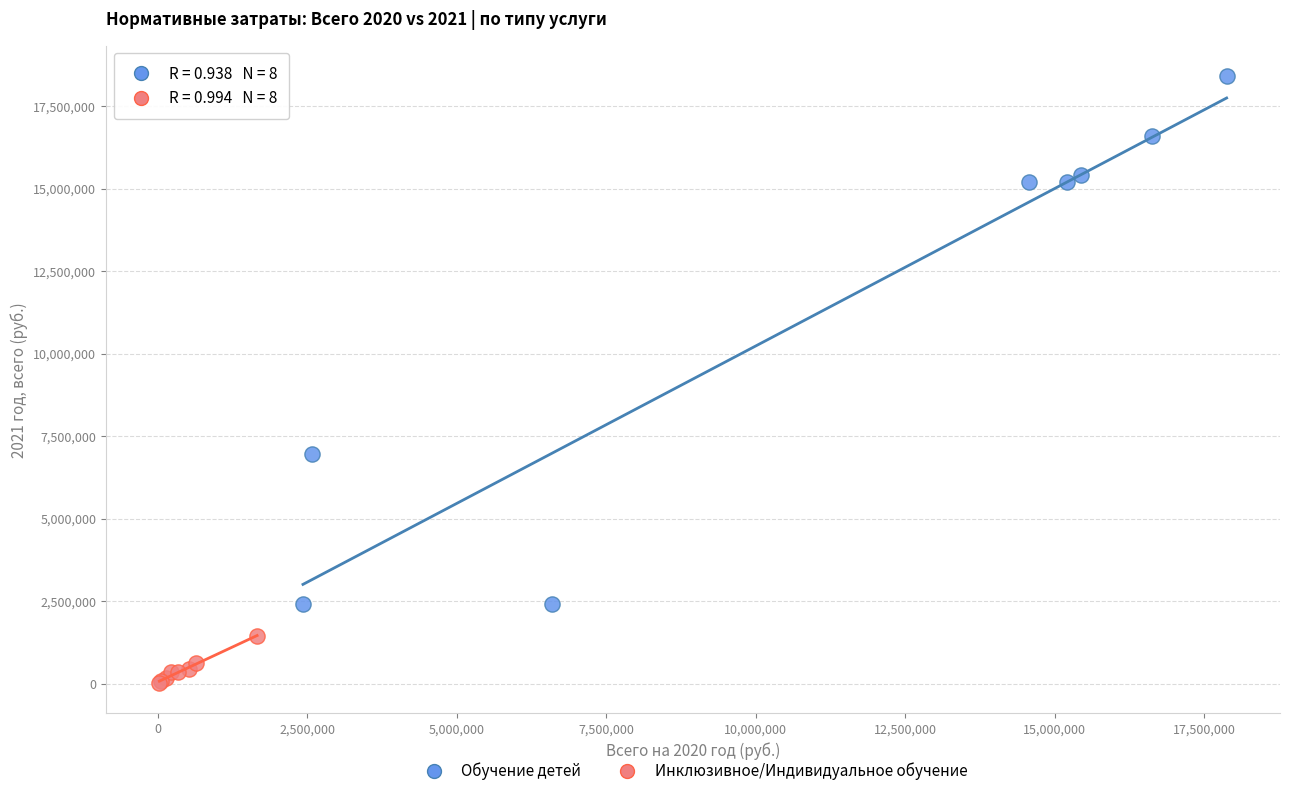

Which series has the largest Y range (max minus min)?

Обучение детей